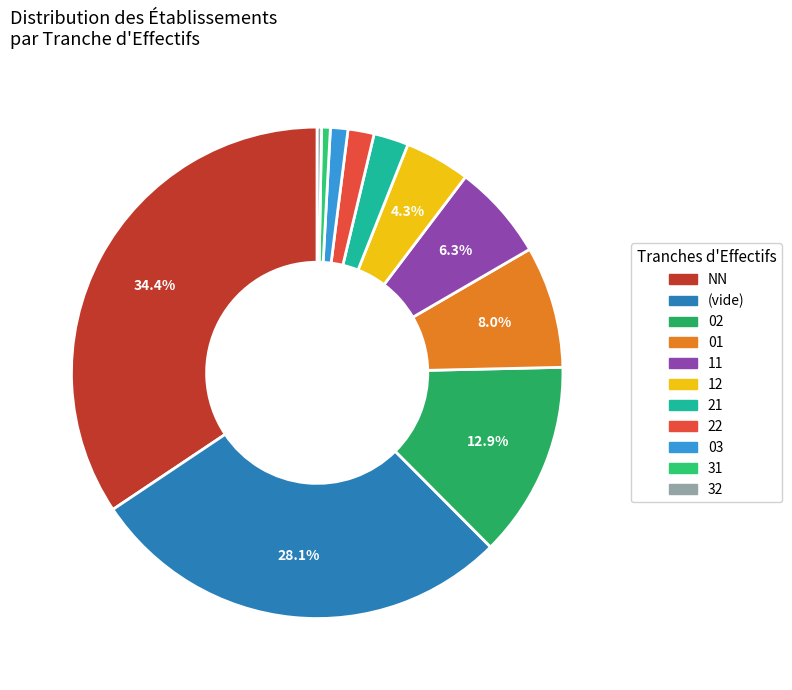

To the nearest percent, what is the average slice percentage?

9%